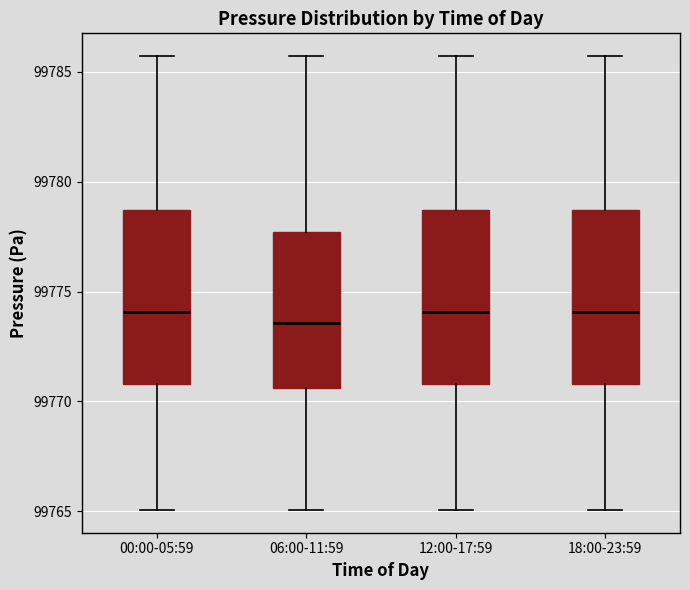

Reading left to right, transcribe this box plot: for each box, give where its median line is, the range the box spans, and where its two whiskers end, as read against the y-axis. The values are not printed on the chart, so give them approximately, as read against the axis.

00:00-05:59: median 99774.0, box 99771.0 to 99778.5, whiskers 99765.0 to 99785.5
06:00-11:59: median 99773.5, box 99770.5 to 99777.5, whiskers 99765.0 to 99785.5
12:00-17:59: median 99774.0, box 99771.0 to 99778.5, whiskers 99765.0 to 99785.5
18:00-23:59: median 99774.0, box 99771.0 to 99778.5, whiskers 99765.0 to 99785.5